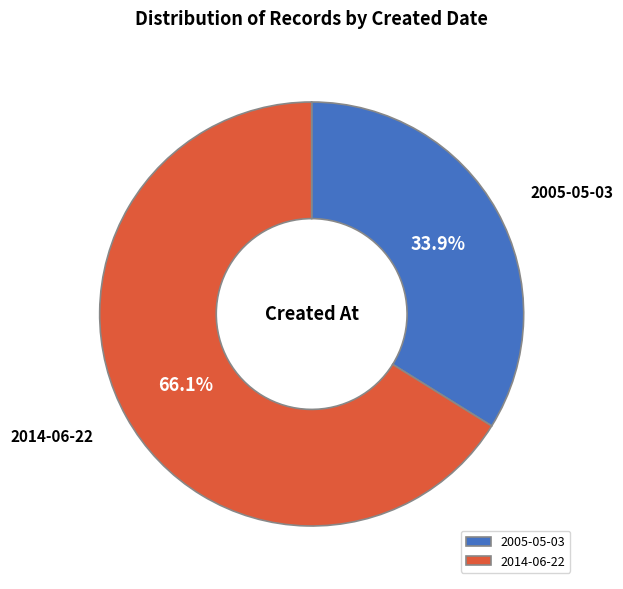

To the nearest percent, what is the difference between the 2014-06-22 and 2005-05-03 slice percentages?

32%